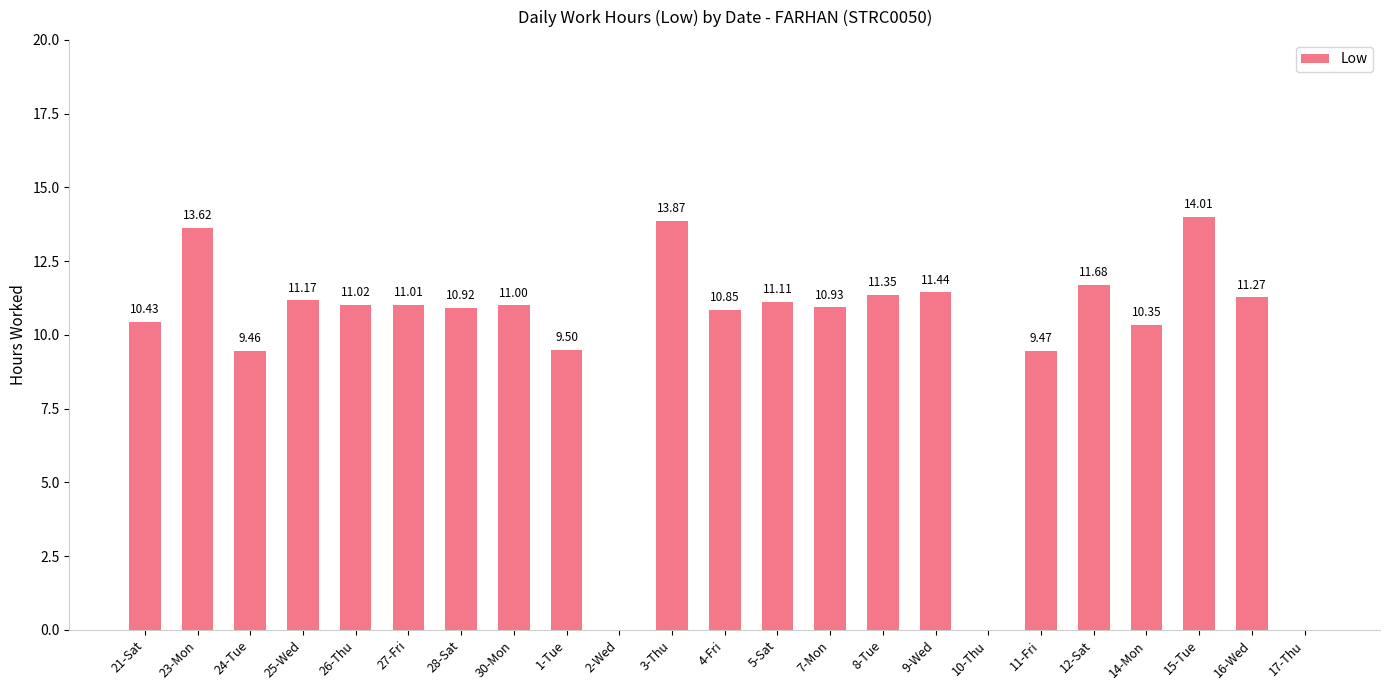

True or false: the data shows 6.1 at 25-Wed.

False